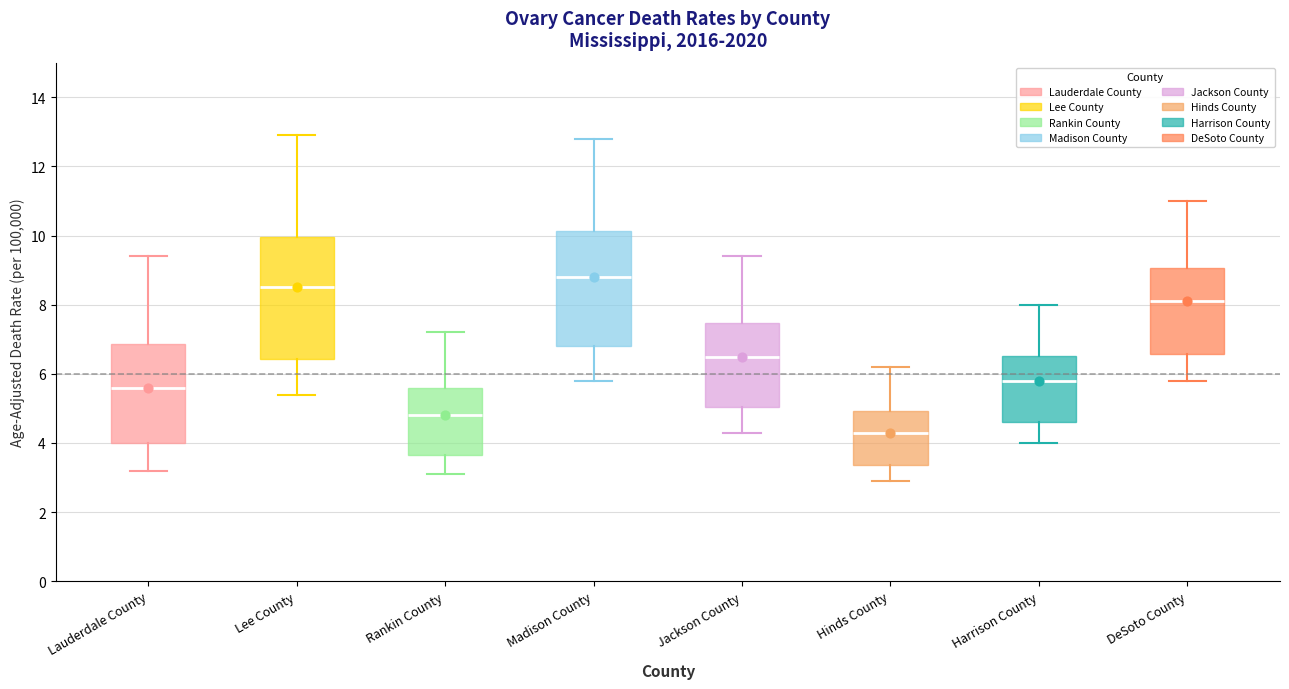

Where does the lower whisker of the box for Madison County end on the y-axis? The values are not printed on the chart, so give them approximately, as read against the axis.

5.8